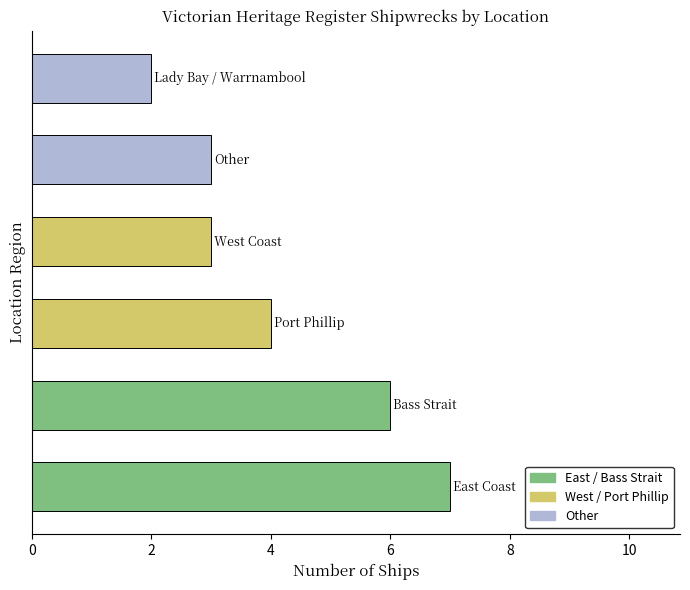

What is the difference between the maximum and second lowest values?

4